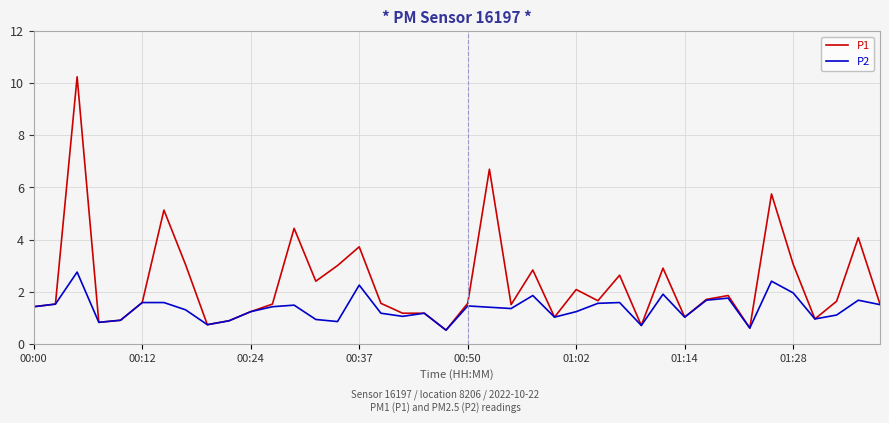

What is the difference between the second highest and second lowest values in the P2 series?

1.8